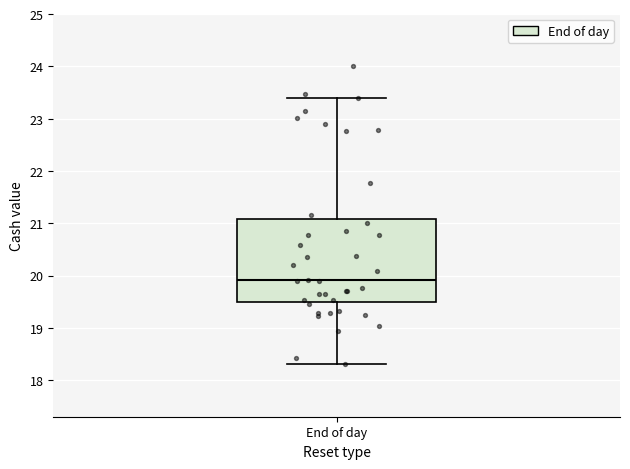

Transcribe this box plot: give where the median line is, the range the box spans, and where the two whiskers end, as read against the y-axis. The values are not printed on the chart, so give them approximately, as read against the axis.

median 19.9, box 19.5 to 21.1, whiskers 18.3 to 23.4